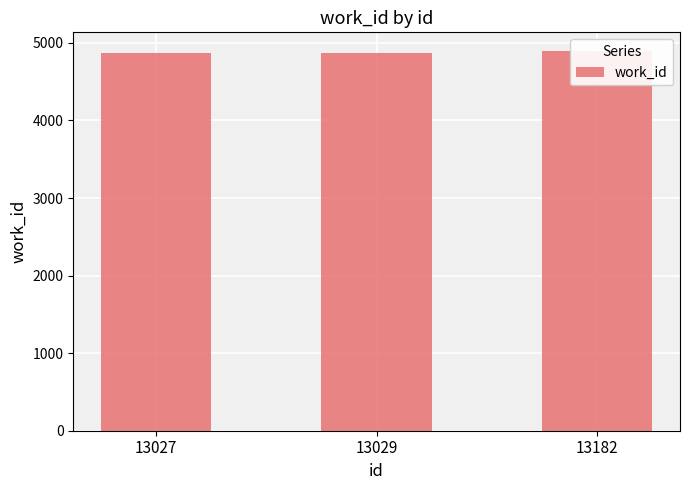

Is it true that the value at 13029 is 4864?

True